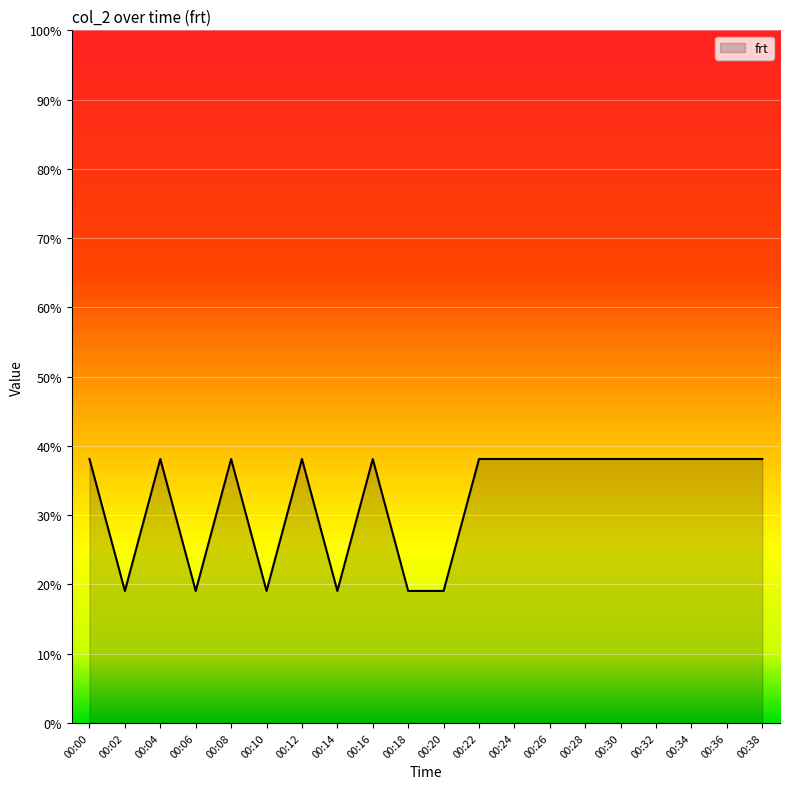

Does the chart display data point markers on the line(s)?

No